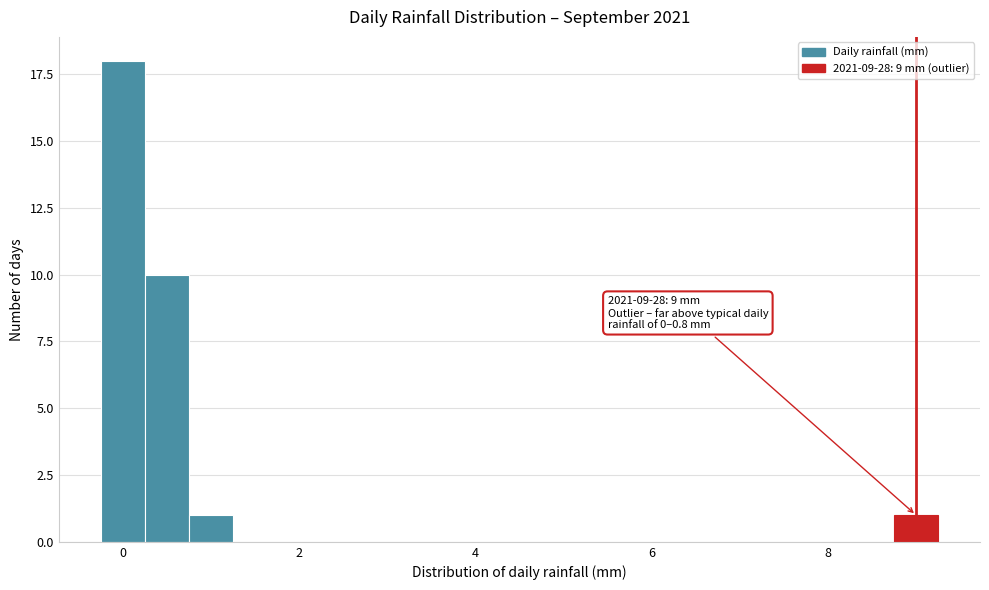

Around what value on the x-axis is the tallest bar? Give the approximate position of its centre, as read against the axis.

0.0